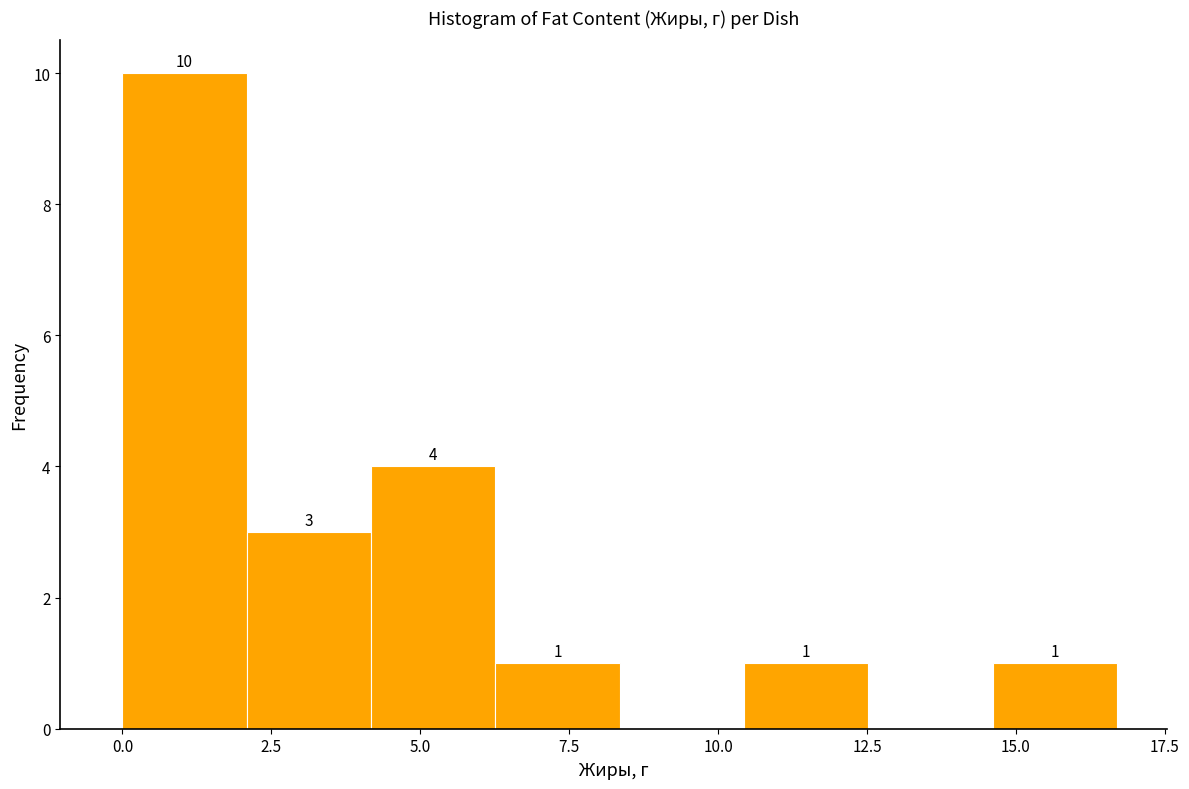

Which range on the x-axis has the tallest bar?

0.0 to 2.0